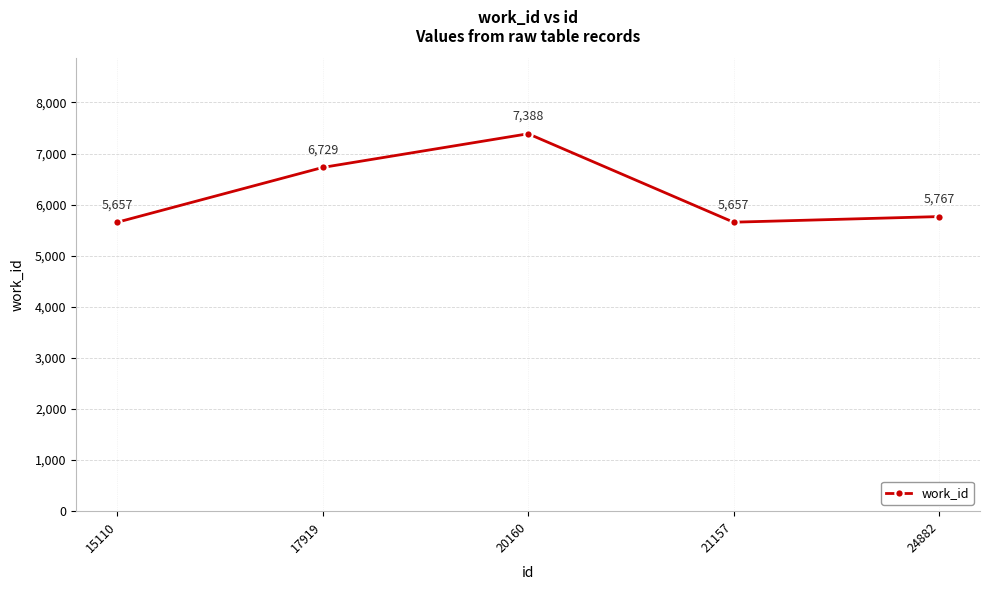

Is it true that the value at 17919 is 6729?

True